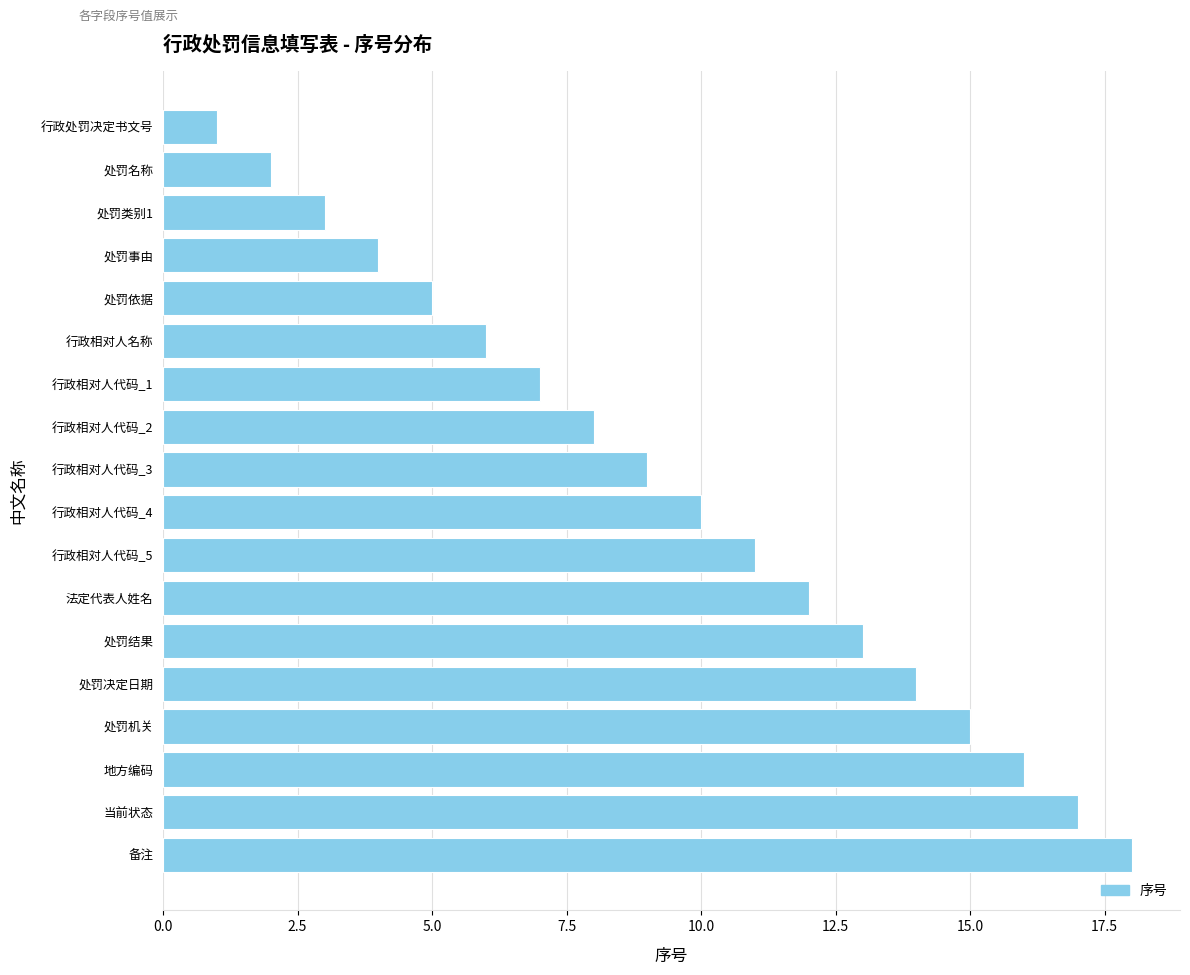

What is the sum of all values?

171